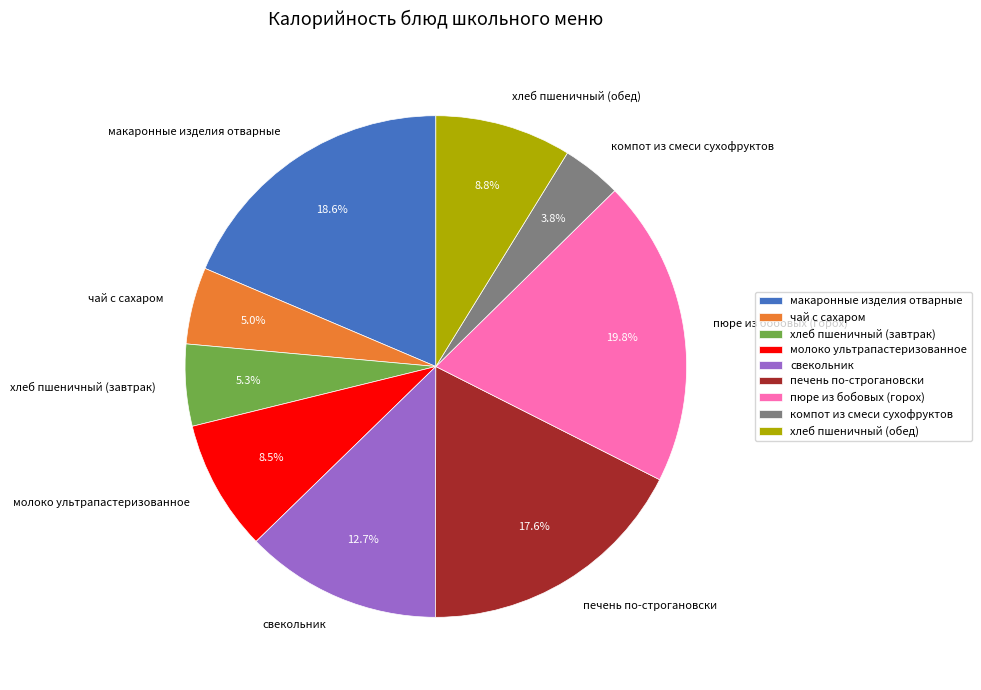

Approximately how many times larger is the value at свекольник compared to печень по-строгановски?

0.7